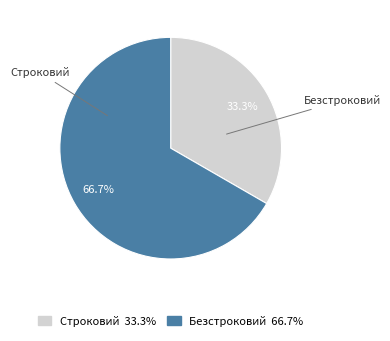

How many segments does this pie chart have?

2